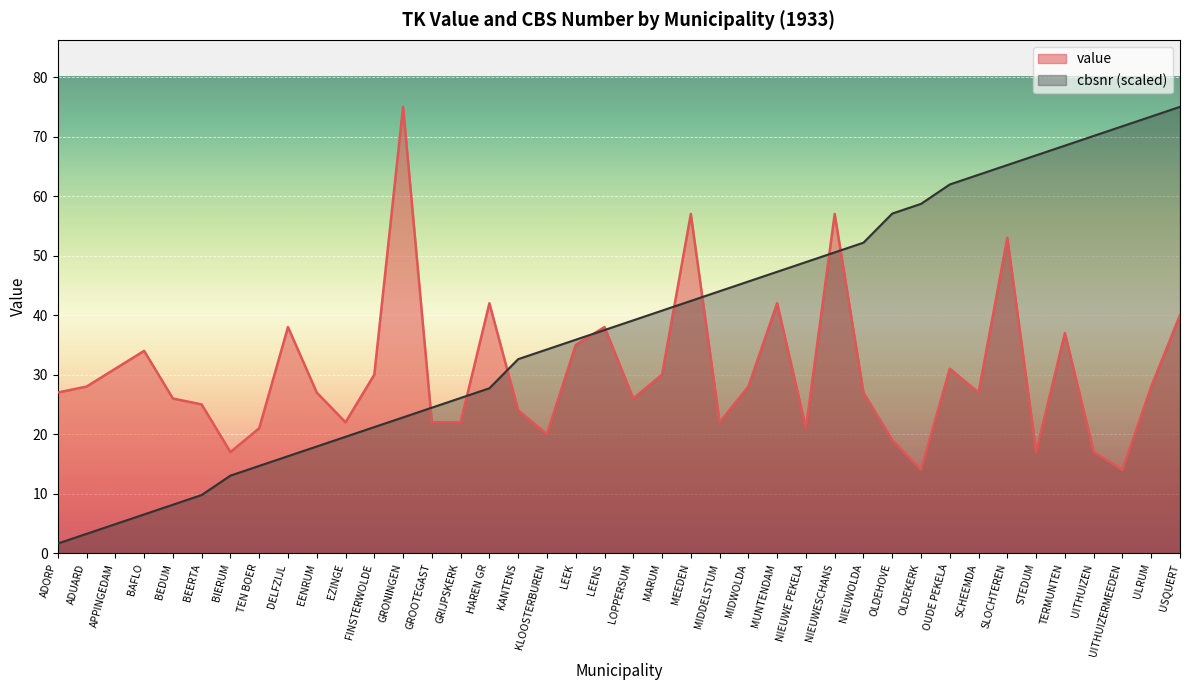

Reading left to right, list all the values displayed in this chart.

value: ADORP=27.0	ADUARD=28.0	APPINGEDAM=31.0	BAFLO=34.0	BEDUM=26.0	BEERTA=25.0	BIERUM=17.0	TEN BOER=21.0	DELFZIJL=38.0	EENRUM=27.0	EZINGE=22.0	FINSTERWOLDE=30.0	GRONINGEN=75.0	GROOTEGAST=22.0	GRIJPSKERK=22.0	HAREN GR=42.0	KANTENS=24.0	KLOOSTERBUREN=20.0	LEEK=35.0	LEENS=38.0	LOPPERSUM=26.0	MARUM=30.0	MEEDEN=57.0	MIDDELSTUM=22.0	MIDWOLDA=28.0	MUNTENDAM=42.0	NIEUWE PEKELA=21.0	NIEUWESCHANS=57.0	NIEUWOLDA=27.0	OLDEHOVE=19.0	OLDEKERK=14.0	OUDE PEKELA=31.0	SCHEEMDA=27.0	SLOCHTEREN=53.0	STEDUM=17.0	TERMUNTEN=37.0	UITHUIZEN=17.0	UITHUIZERMEEDEN=14.0	ULRUM=28.0	USQUERT=40.0
cbsnr: ADORP=1.6	ADUARD=3.3	APPINGEDAM=4.9	BAFLO=6.5	BEDUM=8.2	BEERTA=9.8	BIERUM=13.0	TEN BOER=14.7	DELFZIJL=16.3	EENRUM=17.9	EZINGE=19.6	FINSTERWOLDE=21.2	GRONINGEN=22.8	GROOTEGAST=24.5	GRIJPSKERK=26.1	HAREN GR=27.7	KANTENS=32.6	KLOOSTERBUREN=34.2	LEEK=35.9	LEENS=37.5	LOPPERSUM=39.1	MARUM=40.8	MEEDEN=42.4	MIDDELSTUM=44.0	MIDWOLDA=45.7	MUNTENDAM=47.3	NIEUWE PEKELA=48.9	NIEUWESCHANS=50.5	NIEUWOLDA=52.2	OLDEHOVE=57.1	OLDEKERK=58.7	OUDE PEKELA=62.0	SCHEEMDA=63.6	SLOCHTEREN=65.2	STEDUM=66.8	TERMUNTEN=68.5	UITHUIZEN=70.1	UITHUIZERMEEDEN=71.7	ULRUM=73.4	USQUERT=75.0